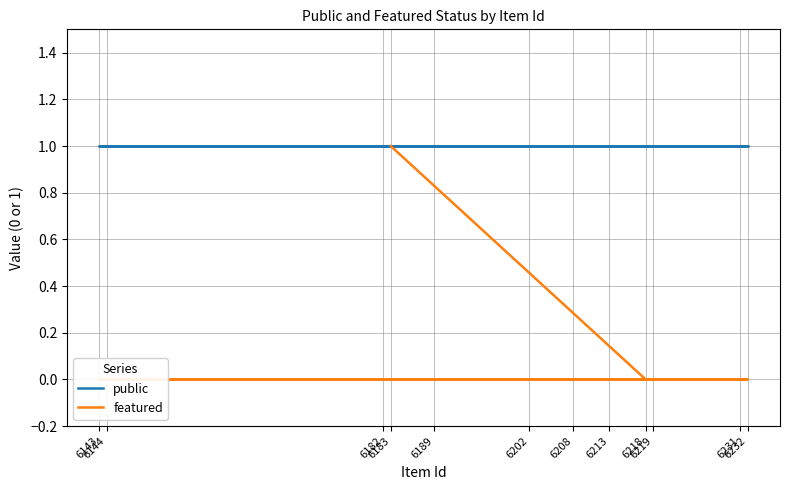

List the series in order of their peak value, highest first.

public, featured